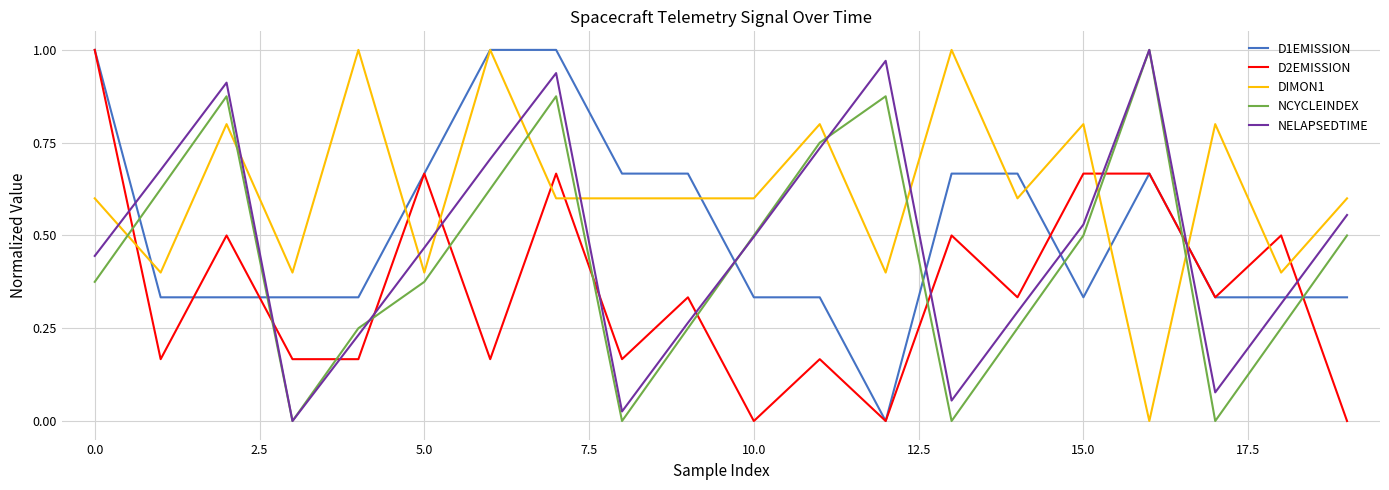

True or false: NELAPSEDTIME and DIMON1 intersect in this chart.

True